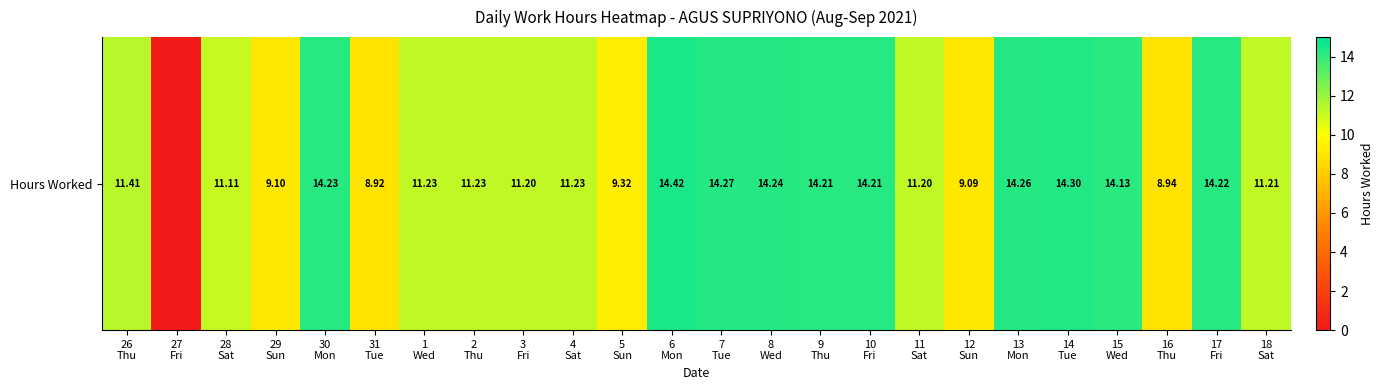

How many values exceed 11?

18